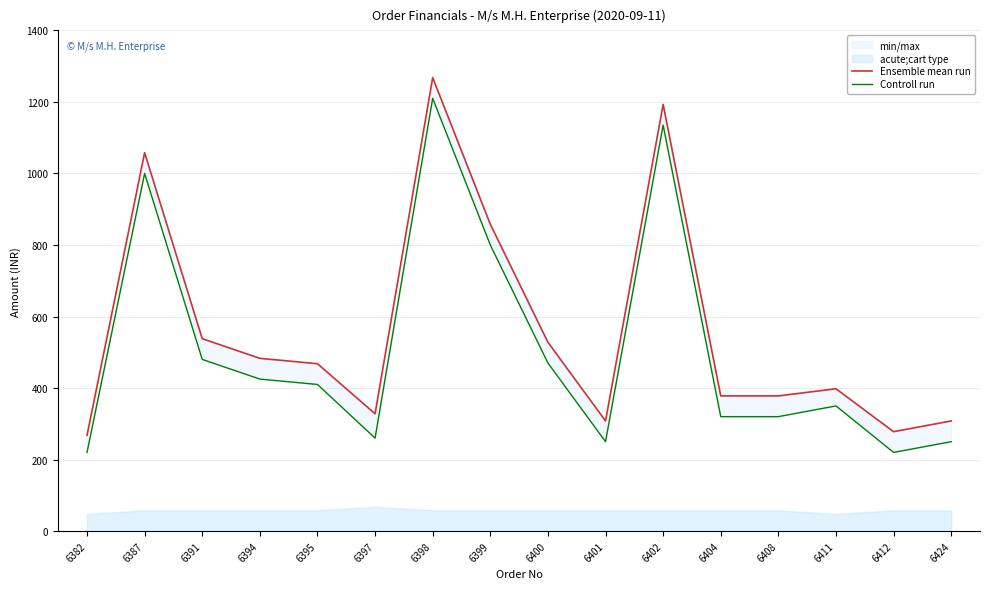

Reading right to left, list all the values displayed in this chart.

Ensemble mean run: 6424=308	6412=278	6411=398	6408=378	6404=378	6402=1193	6401=308	6400=528	6399=858	6398=1268	6397=328	6395=468	6394=483	6391=538	6387=1058	6382=268
Controll run: 6424=250	6412=220	6411=350	6408=320	6404=320	6402=1135	6401=250	6400=470	6399=800	6398=1210	6397=260	6395=410	6394=425	6391=480	6387=1000	6382=220